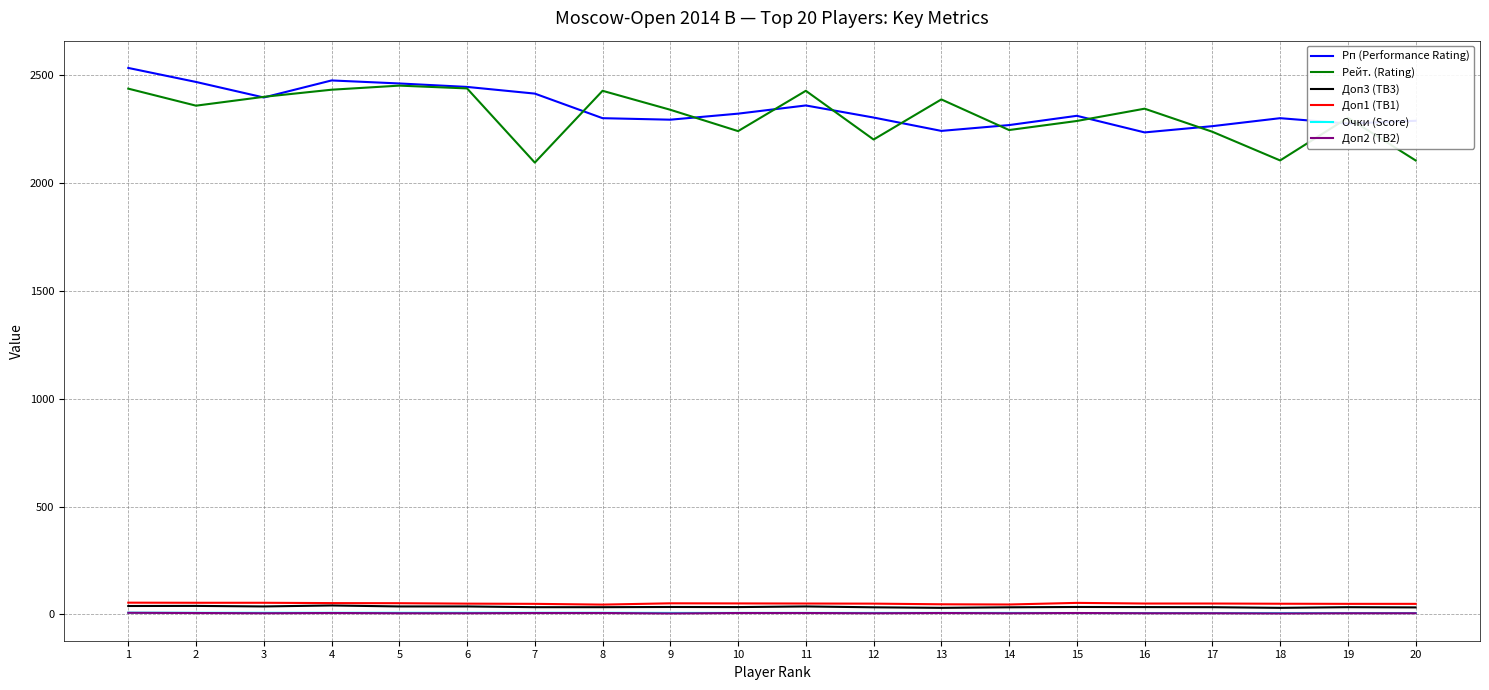

True or false: Очки (Score) and Рп (Performance Rating) intersect in this chart.

False